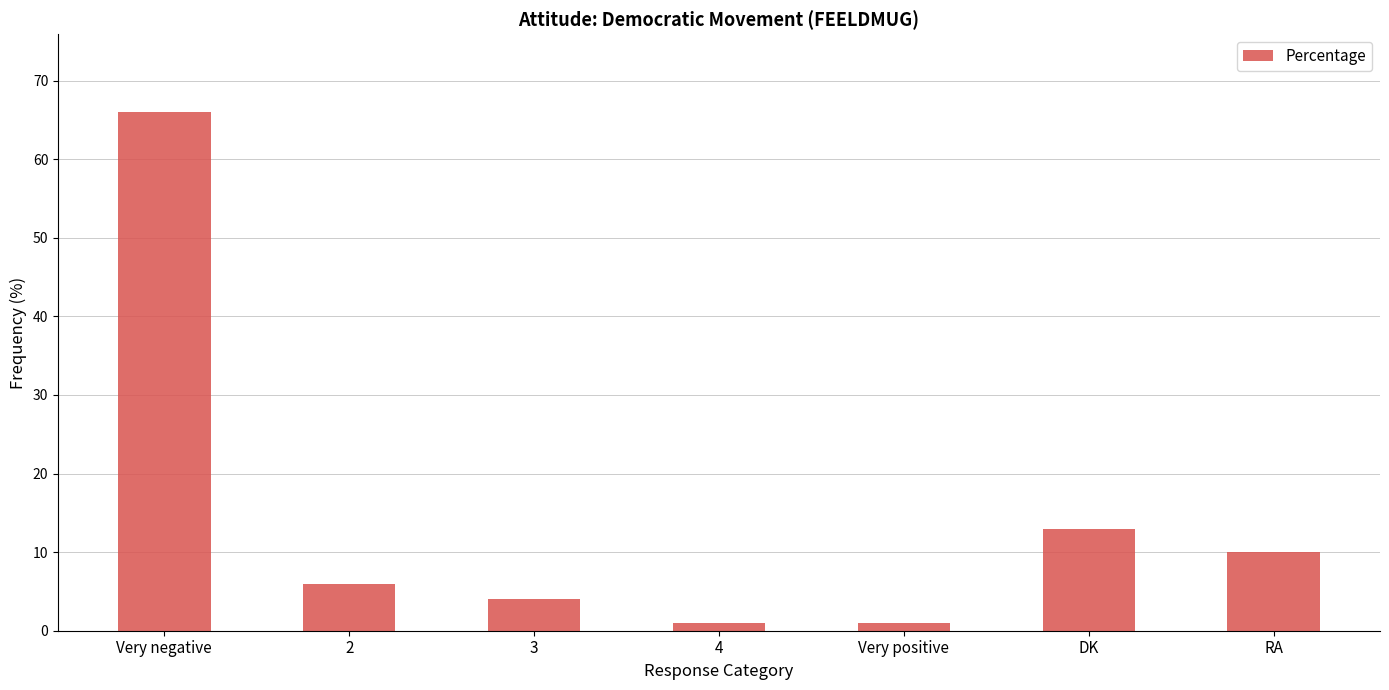

Does the chart contain any negative values?

No